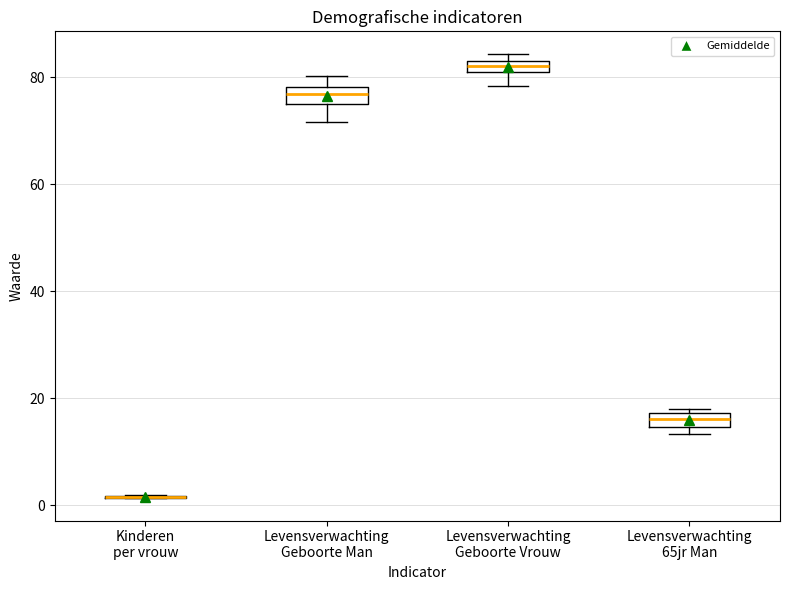

Where is the upper edge of the box for Levensverwachting Geboorte Man on the y-axis? The values are not printed on the chart, so give them approximately, as read against the axis.

78